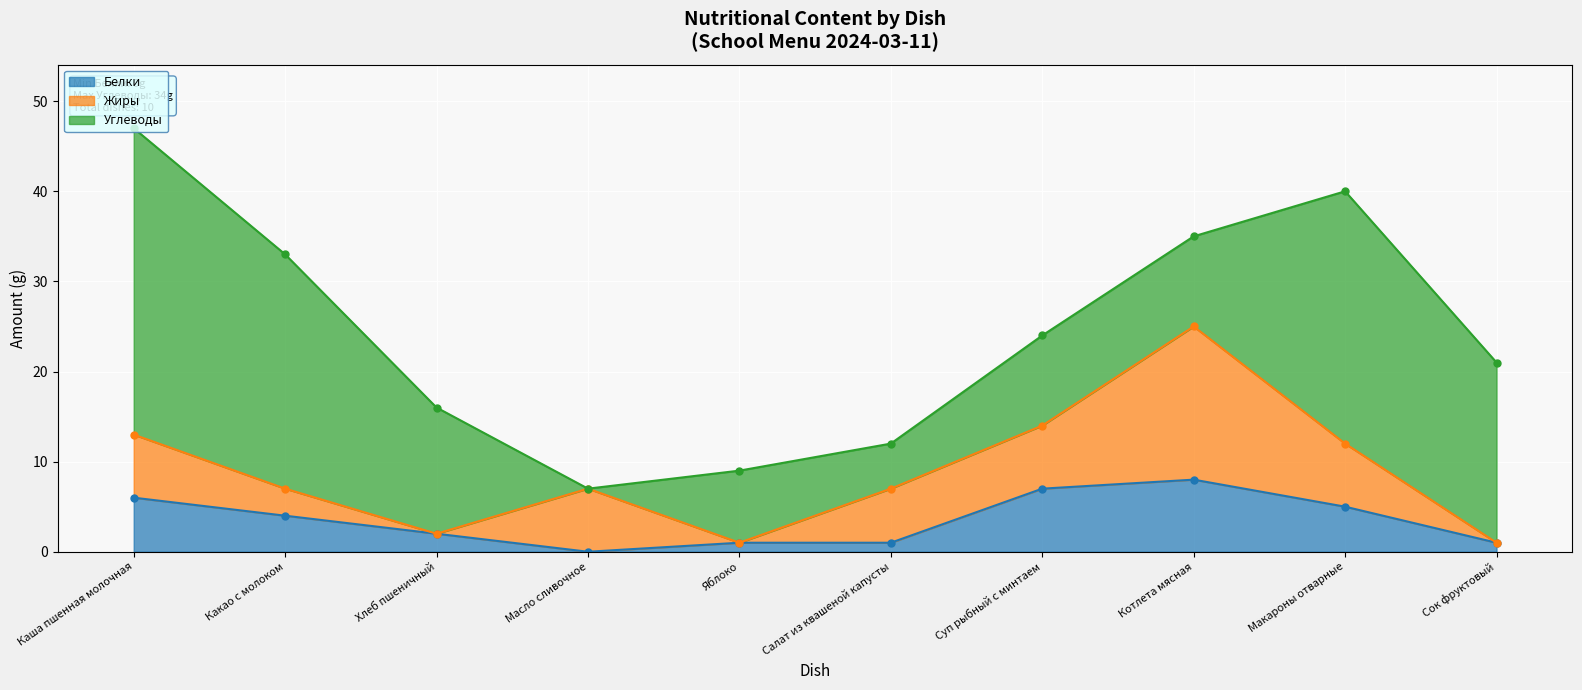

What position from the left is Каша пшенная молочная?

1